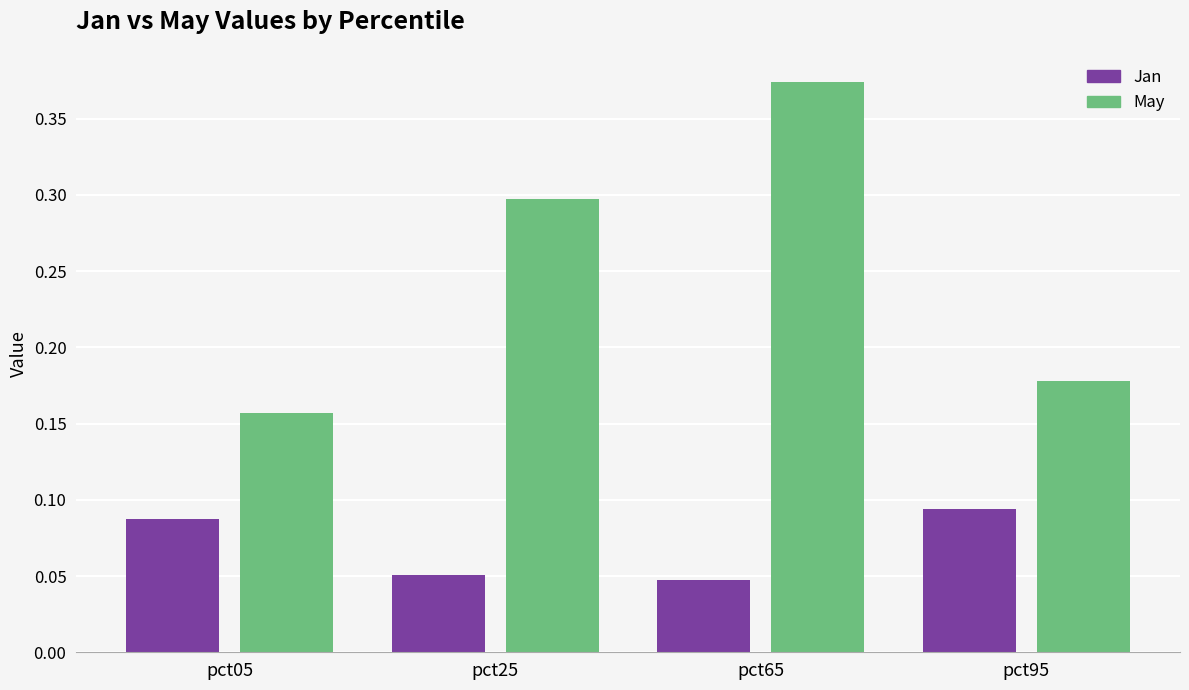

At which category does the chart reach its peak across all series?

pct65